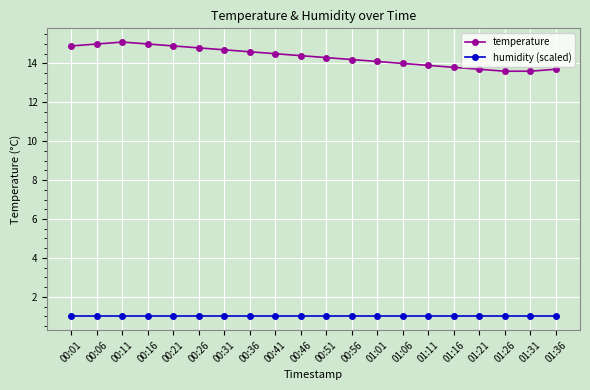

True or false: humidity (scaled) and temperature intersect in this chart.

False